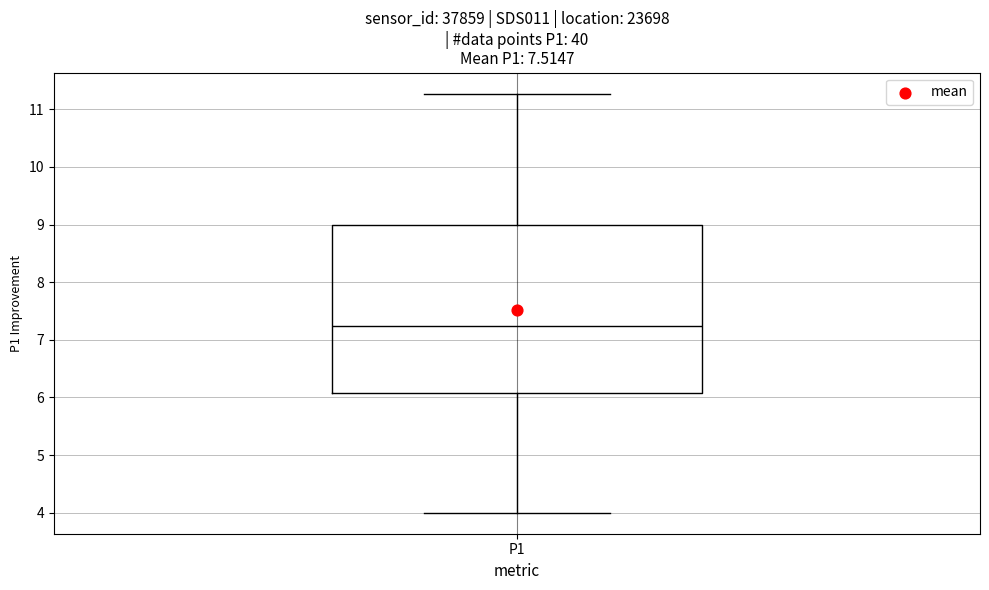

Read this box plot against the y-axis: the position of the median line, the range covered by the box, and the ends of both whiskers. The values are not printed on the chart, so give them approximately, as read against the axis.

median 7.2, box 6.1 to 9.0, whiskers 4.0 to 11.3